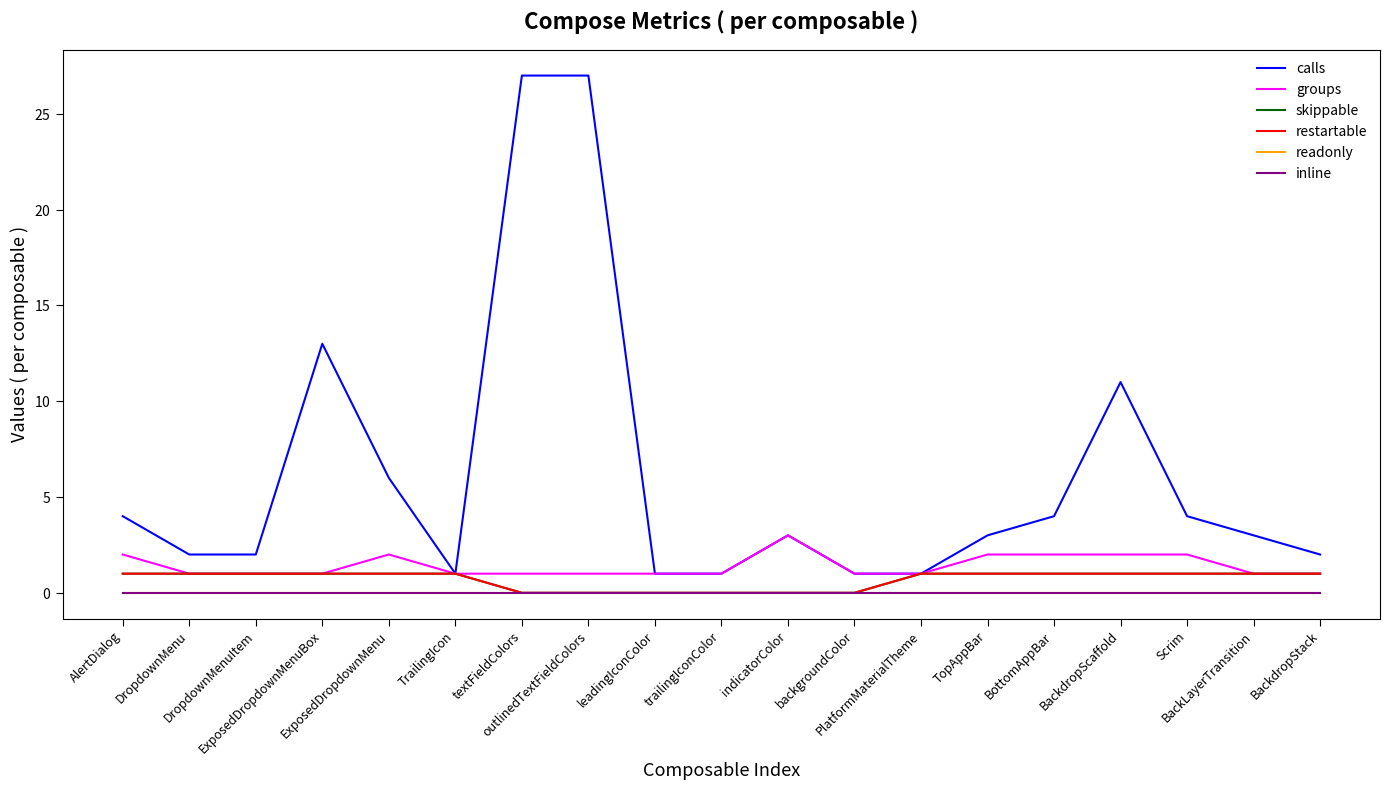

Is this an area chart (filled region under the line)?

No